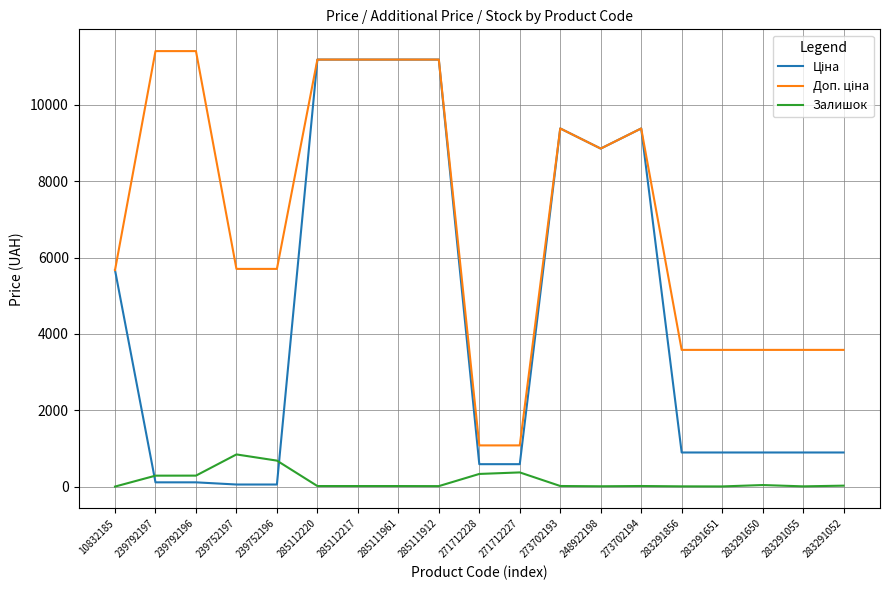

The Залишок series shows 18.0 at 273702194. True or false?

True